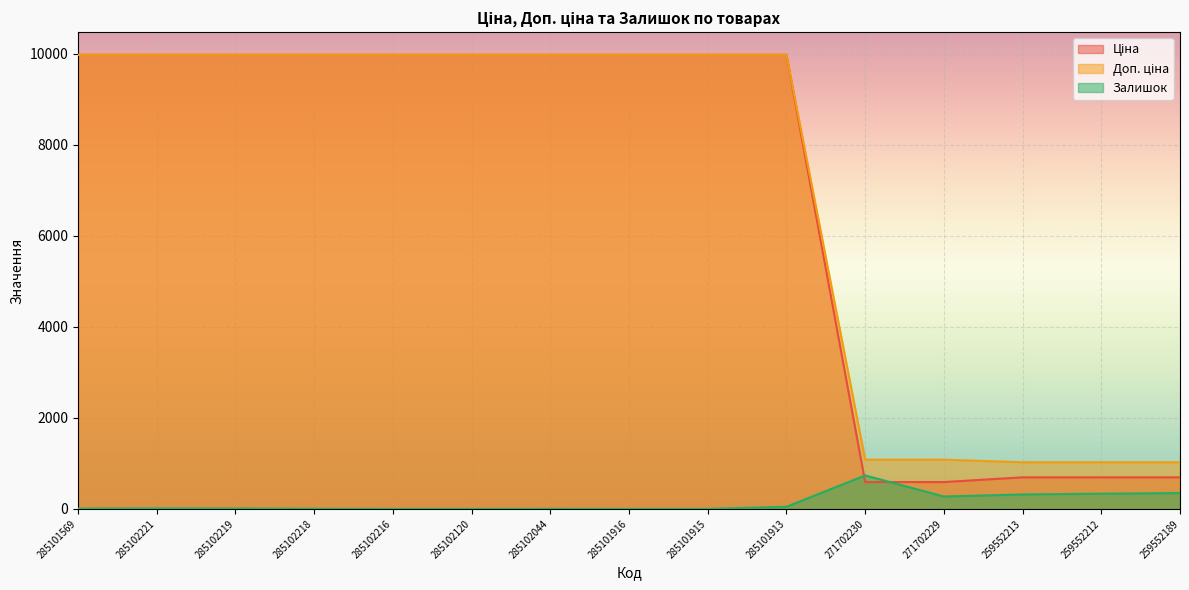

What is the value of the Ціна point at the 6th from the left?

9975.0